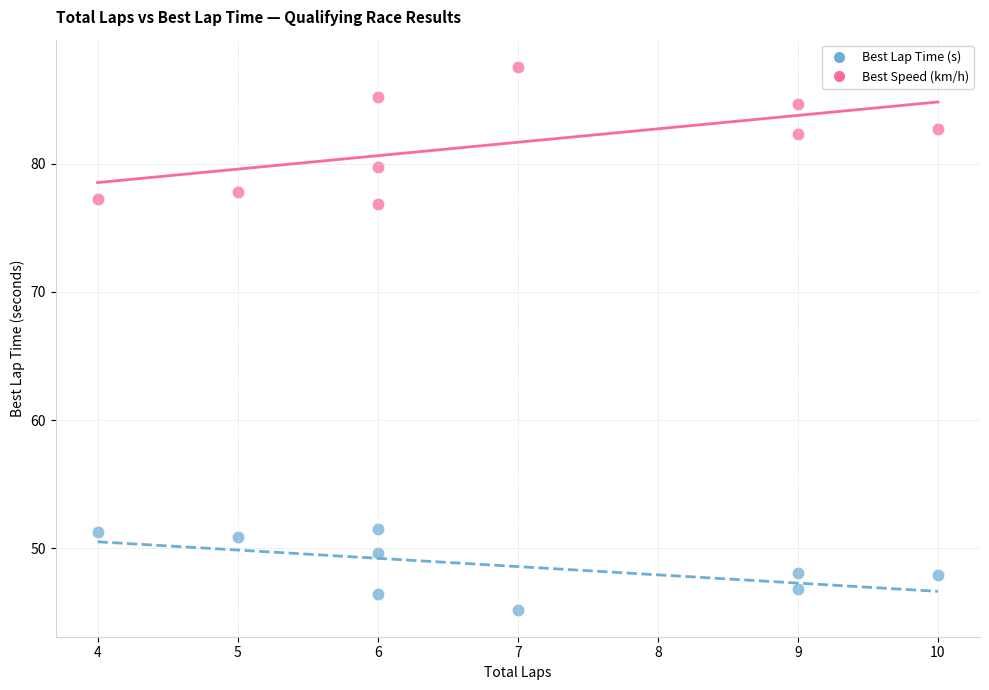

Which series contains the highest Y value?

Best Speed (km/h)